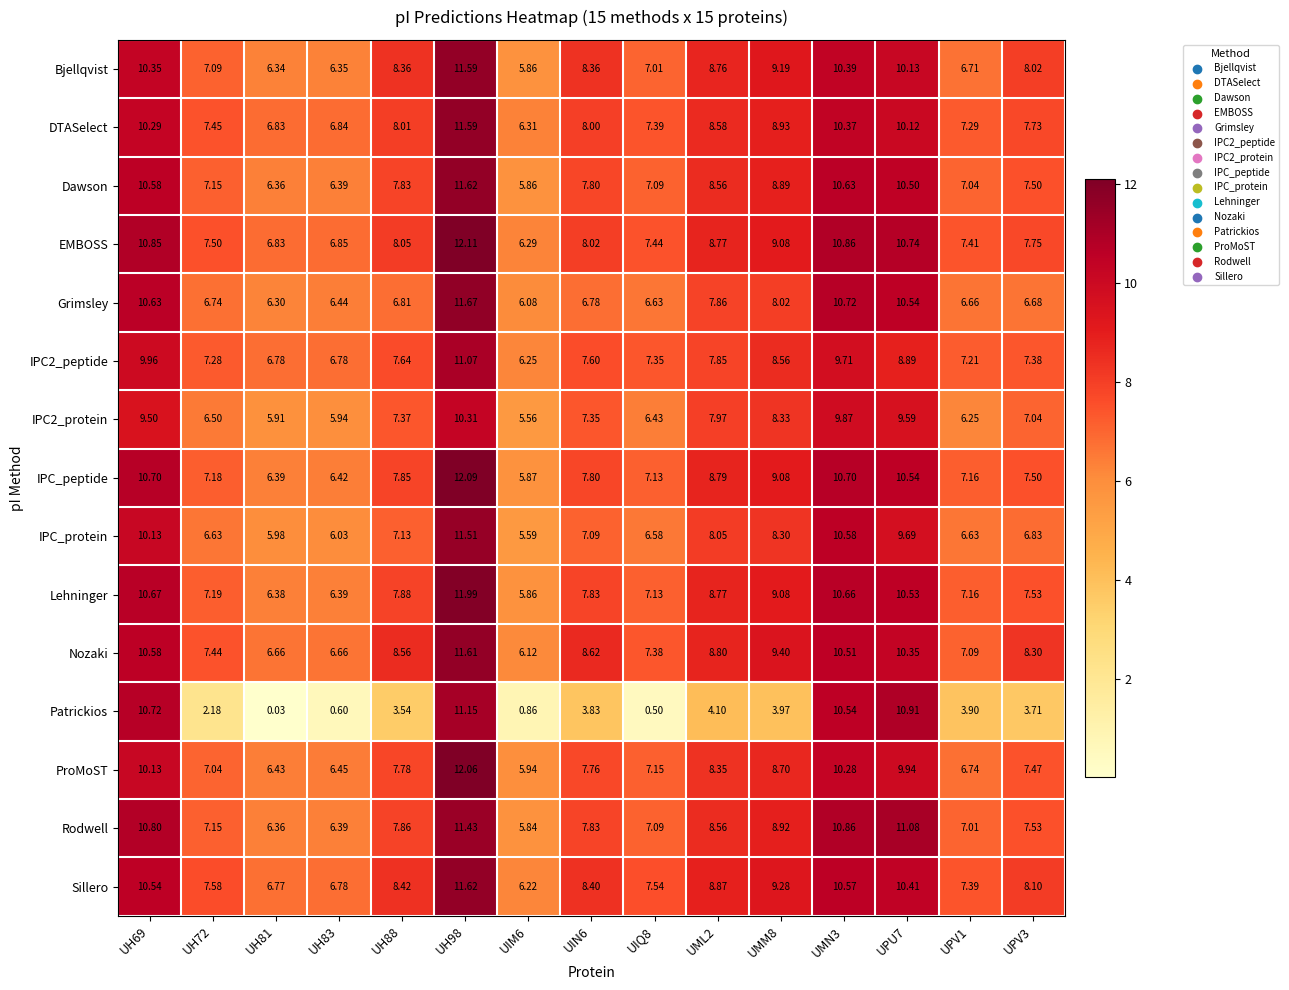

Between UIN6 and UIQ8, which series saw the biggest shift?

Patrickios